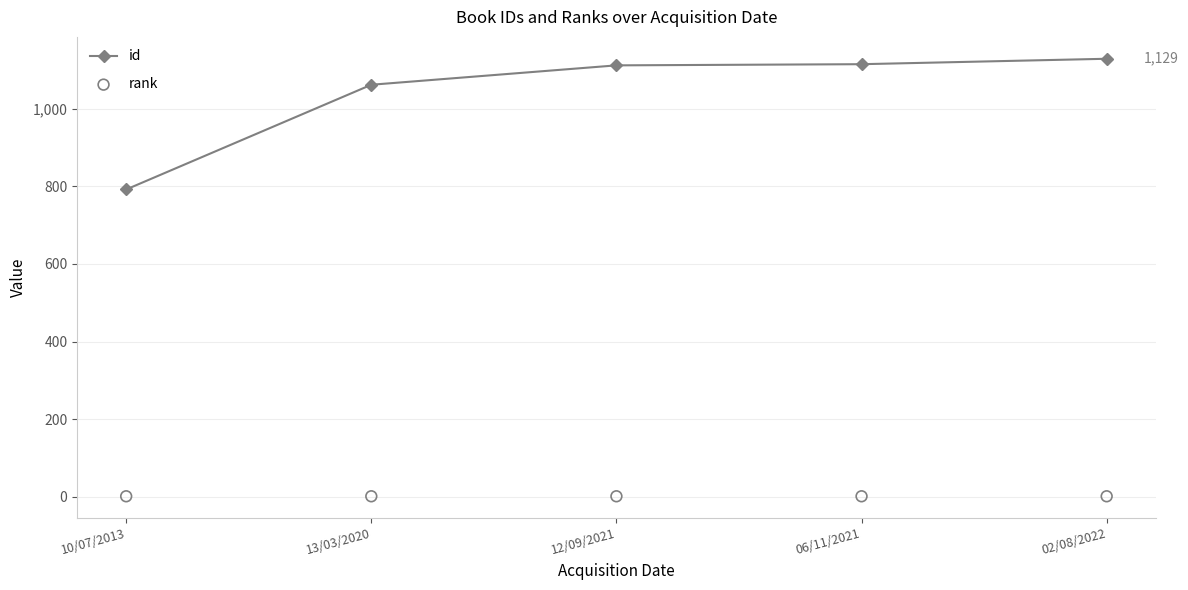

Which series contains the highest Y value?

id